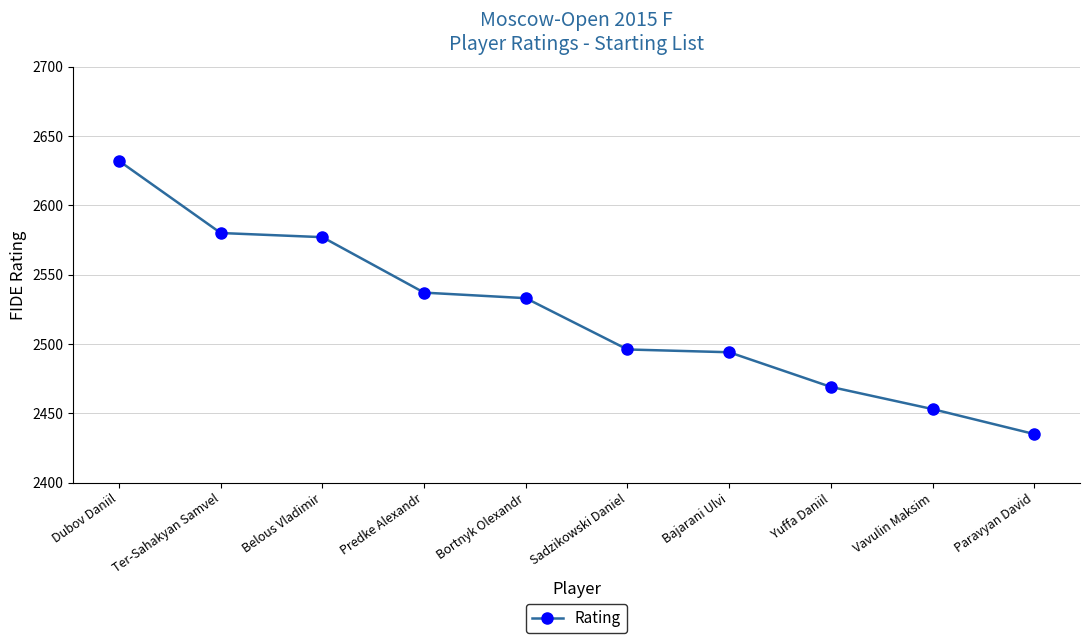

What is the sum of all values?

25206